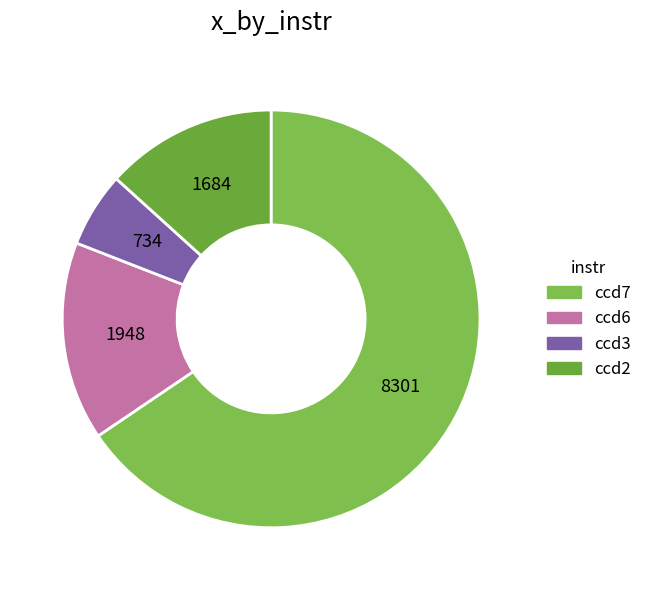

What is the largest slice in the pie chart?

ccd7